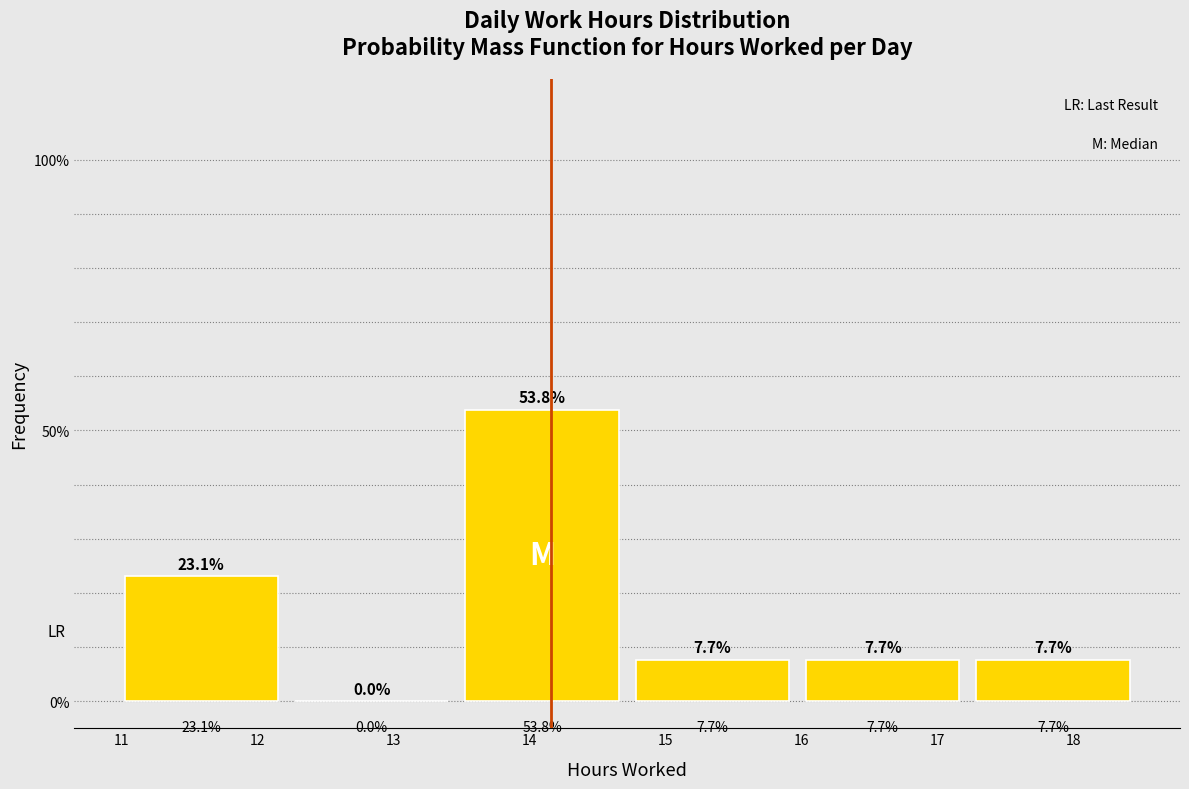

Reading left to right, transcribe this chart: for each bar, give the range it covers on the x-axis and its height. The bar edges are not printed on the chart, so give them approximately, as read against the axis.

11.0 to 12.3: 23.1
12.3 to 13.5: 0.0
13.5 to 14.8: 53.8
14.8 to 16.0: 7.7
16.0 to 17.3: 7.7
17.3 to 18.5: 7.7